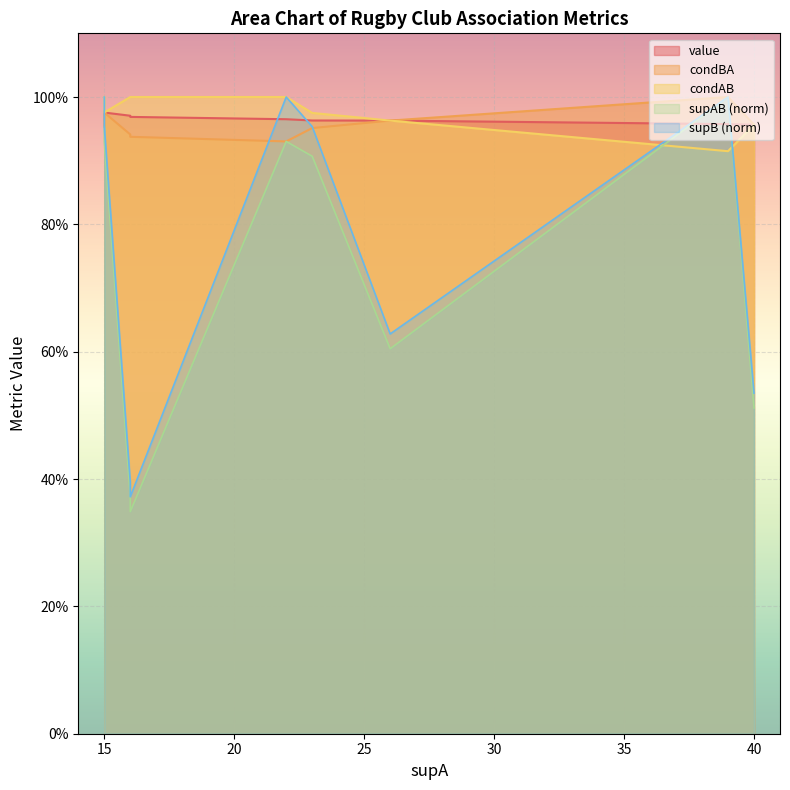

How many series are shown in this chart?

5